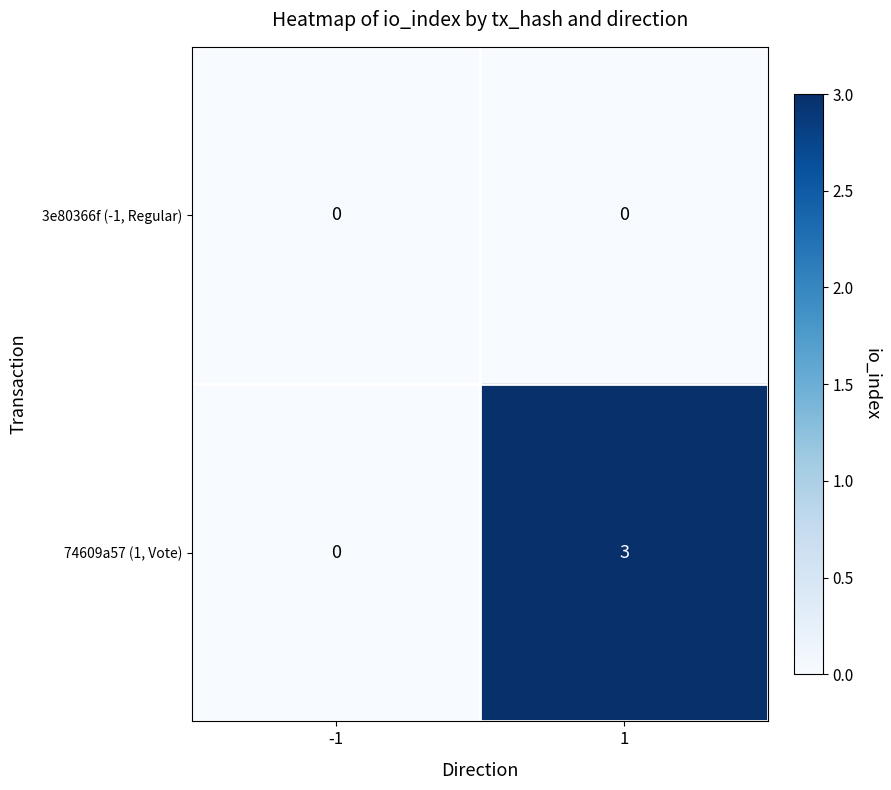

Reading right to left, transcribe all the data shown in this chart.

3e80366f (-1, Regular): 0	0
74609a57 (1, Vote): 3	0